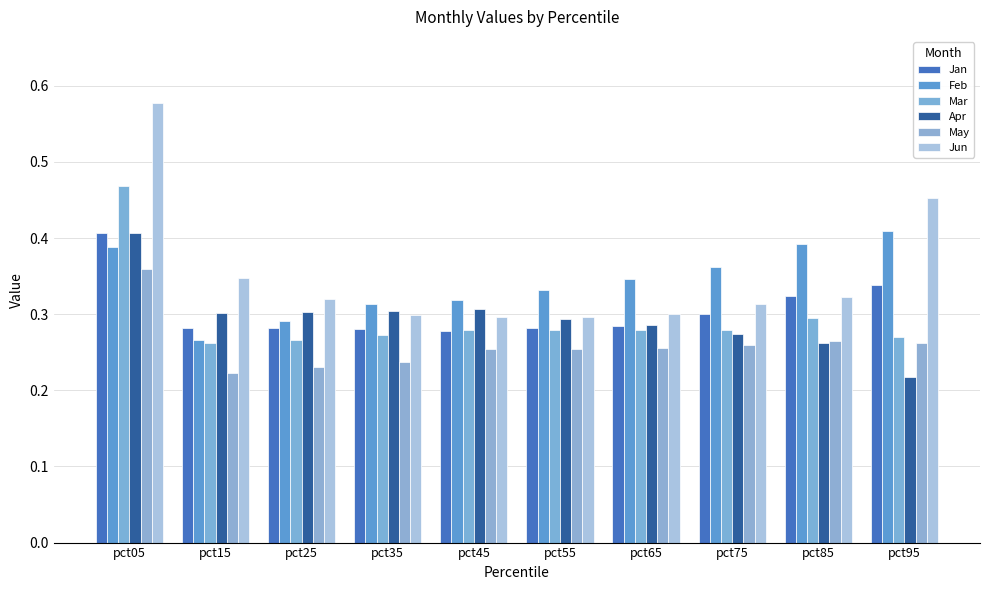

Are the bars grouped side by side (vs. stacked)?

Yes